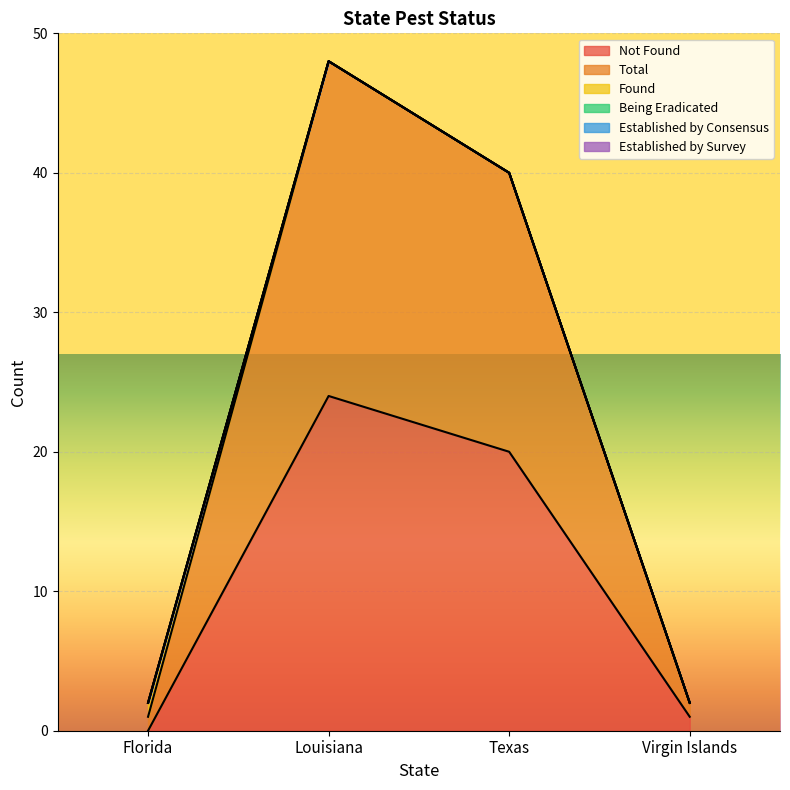

Where is the first local maximum for Total?

Louisiana